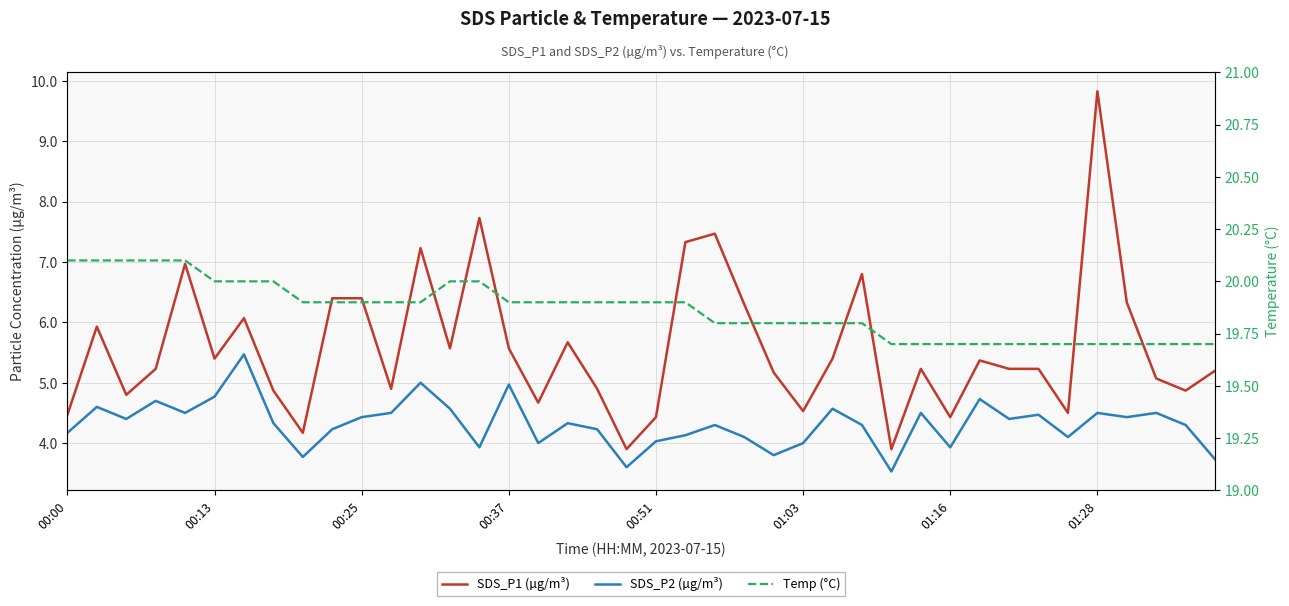

What is the average value of the Temp (°C) series?

19.9